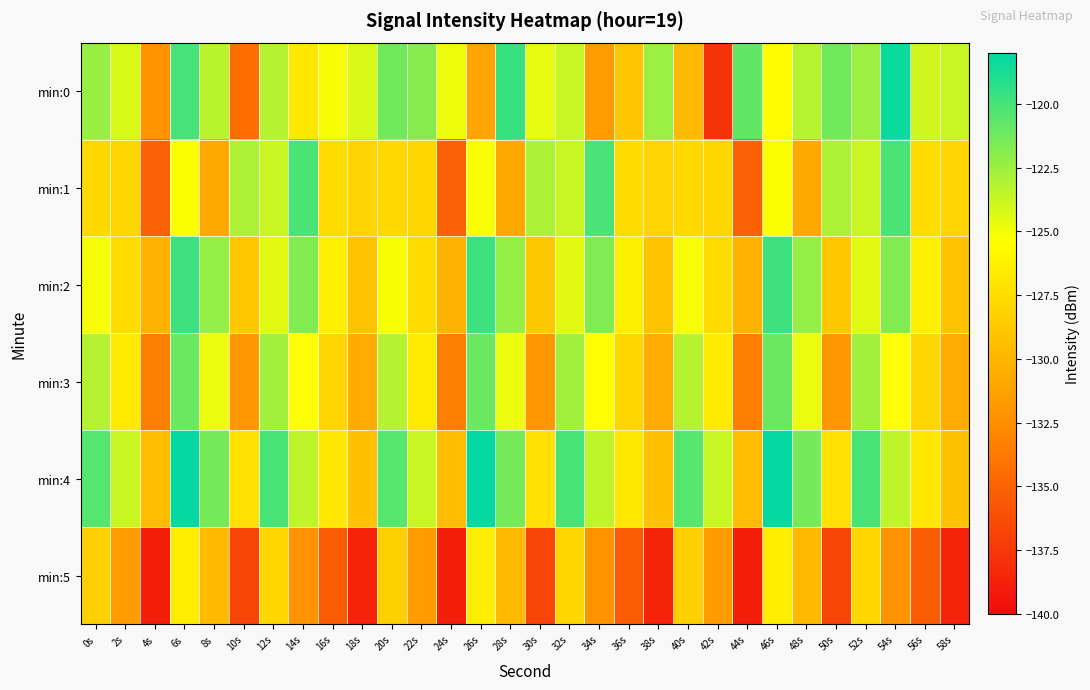

Which series has the largest range (max minus min)?

min:0